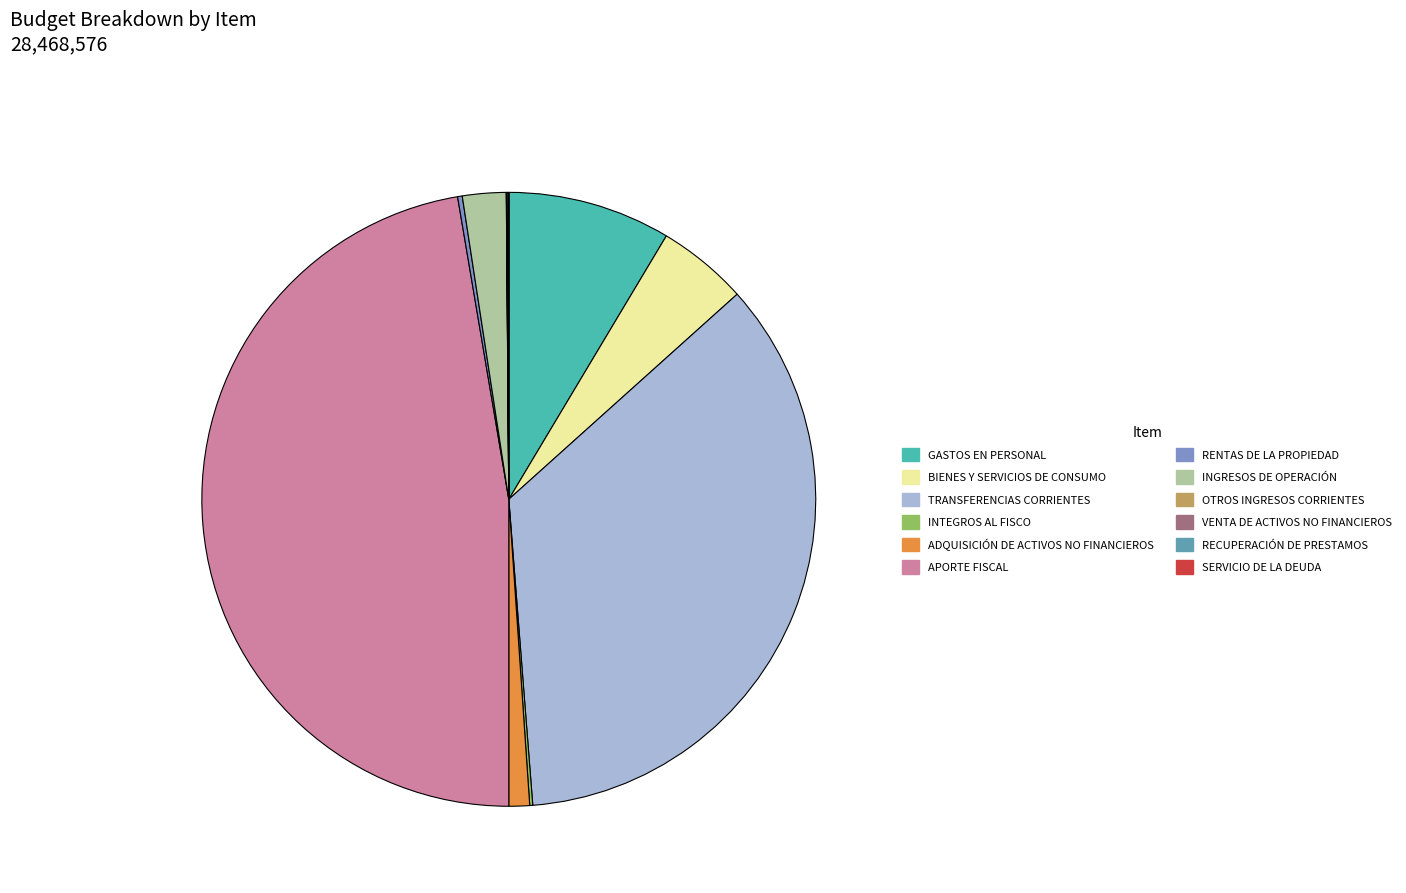

Rank the categories by value from lowest to highest.

SERVICIO DE LA DEUDA, OTROS INGRESOS CORRIENTES, VENTA DE ACTIVOS NO FINANCIEROS, RECUPERACIÓN DE PRESTAMOS, INTEGROS AL FISCO, RENTAS DE LA PROPIEDAD, ADQUISICIÓN DE ACTIVOS NO FINANCIEROS, INGRESOS DE OPERACIÓN, BIENES Y SERVICIOS DE CONSUMO, GASTOS EN PERSONAL, TRANSFERENCIAS CORRIENTES, APORTE FISCAL